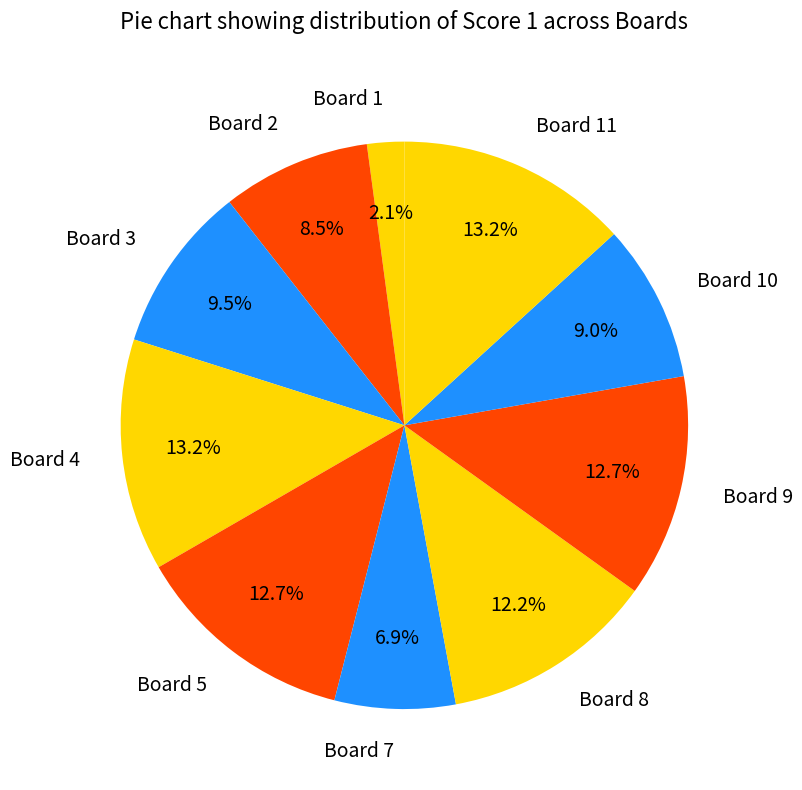

What is the ratio of the value at Board 5 to the value at Board 4?

1.0